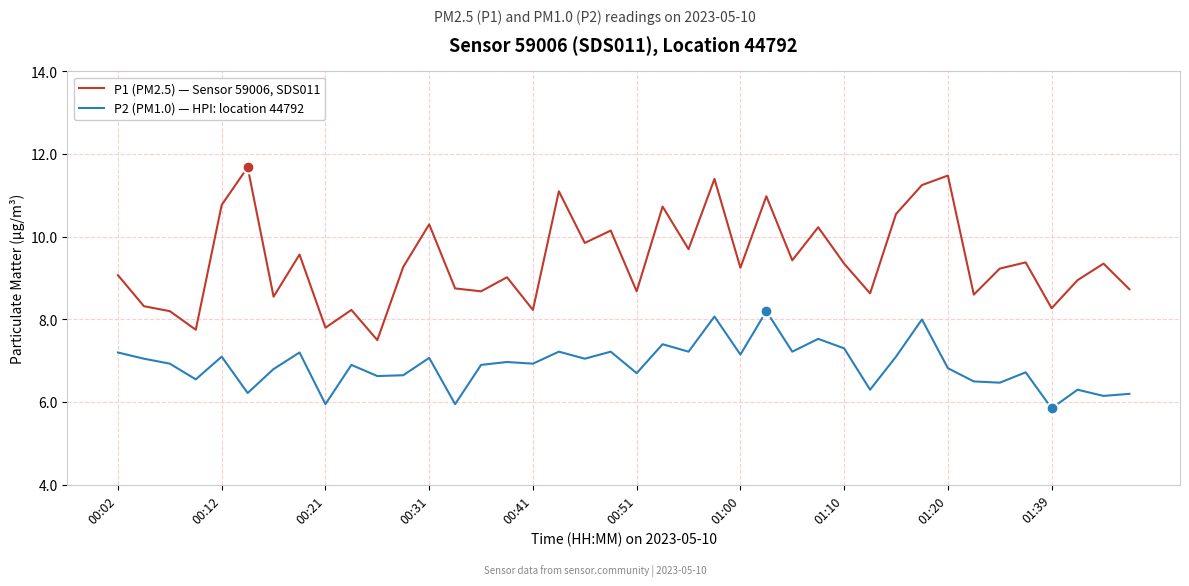

What is the maximum value for P1 (PM2.5) — Sensor 59006, SDS011?

11.7